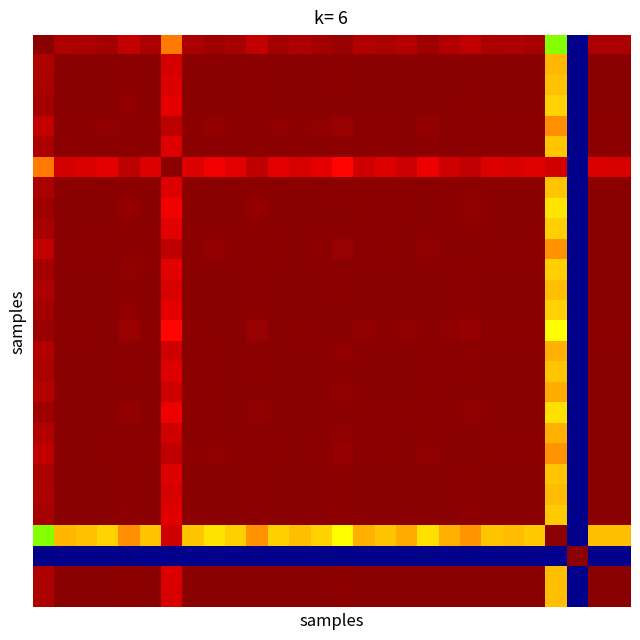

Count the number of data series in this chart.

28